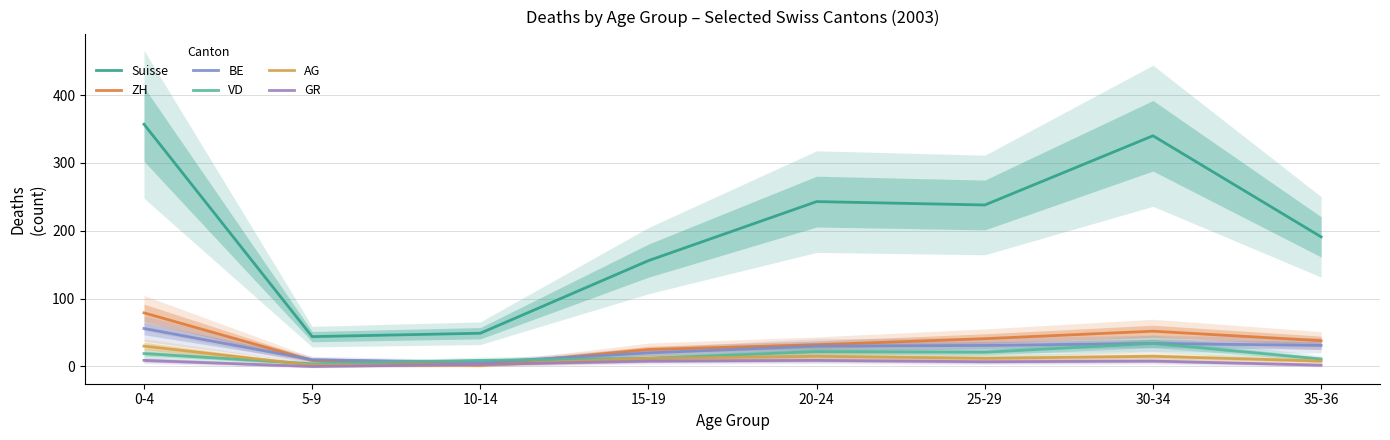

Reading left to right, list all the values displayed in this chart.

Suisse: 357	44	49	156	243	238	340	191
ZH: 79	9	2	25	32	41	52	38
BE: 56	10	6	20	30	31	34	31
VD: 19	4	9	12	22	21	34	11
AG: 30	2	2	12	15	12	15	8
GR: 9	0	3	8	9	7	8	2